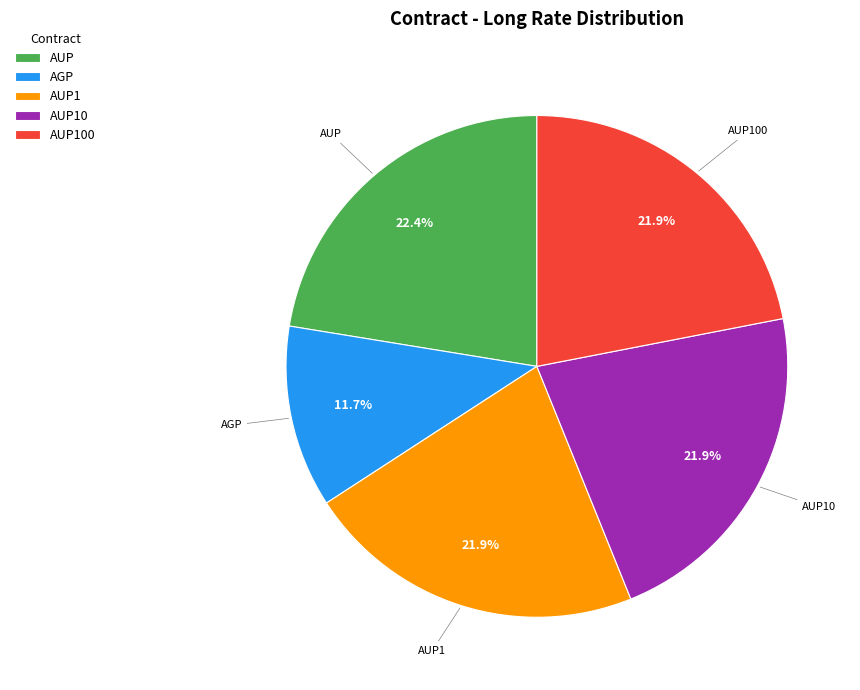

How many segments does this pie chart have?

5